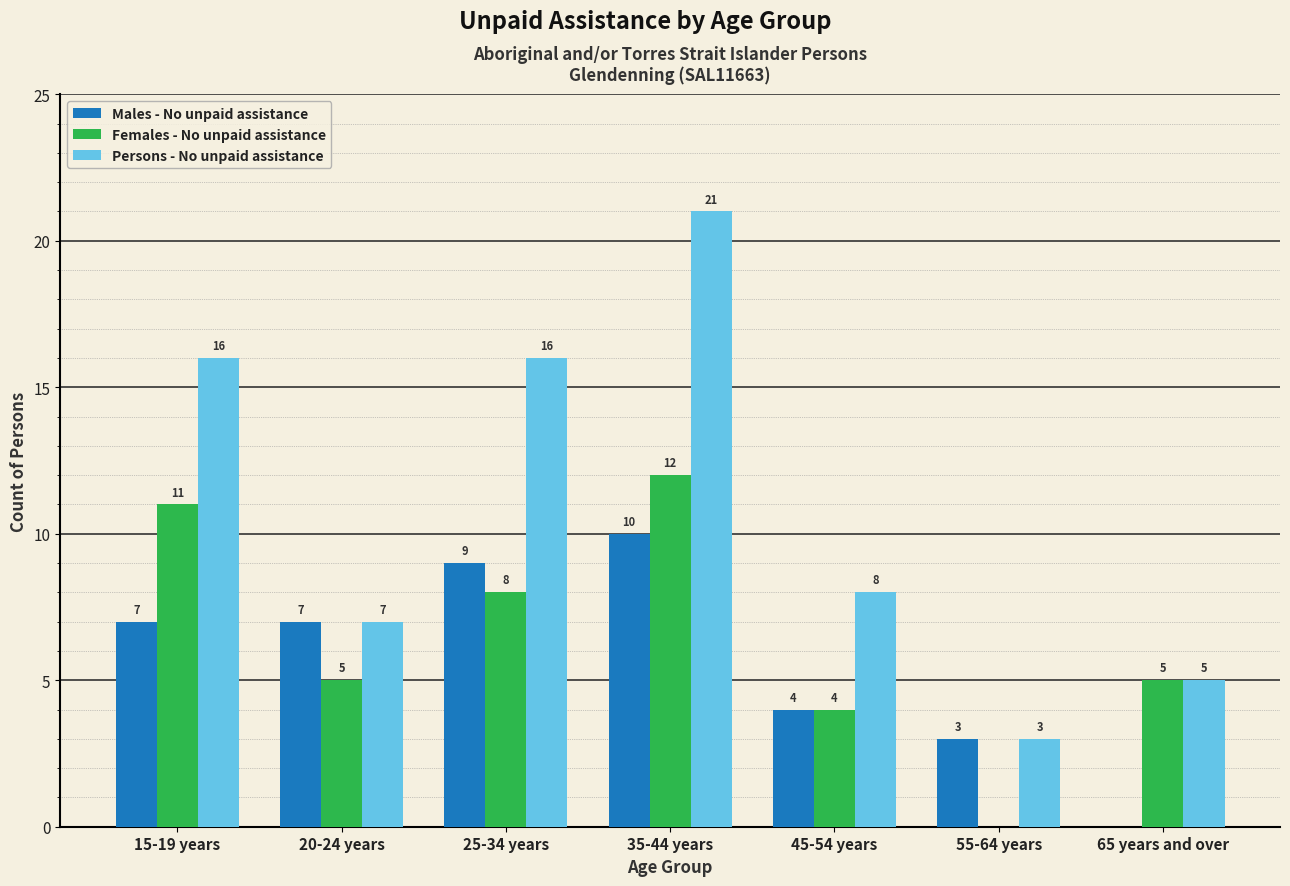

The value of Persons - No unpaid assistance at 25-34 years is 16. True or false?

True